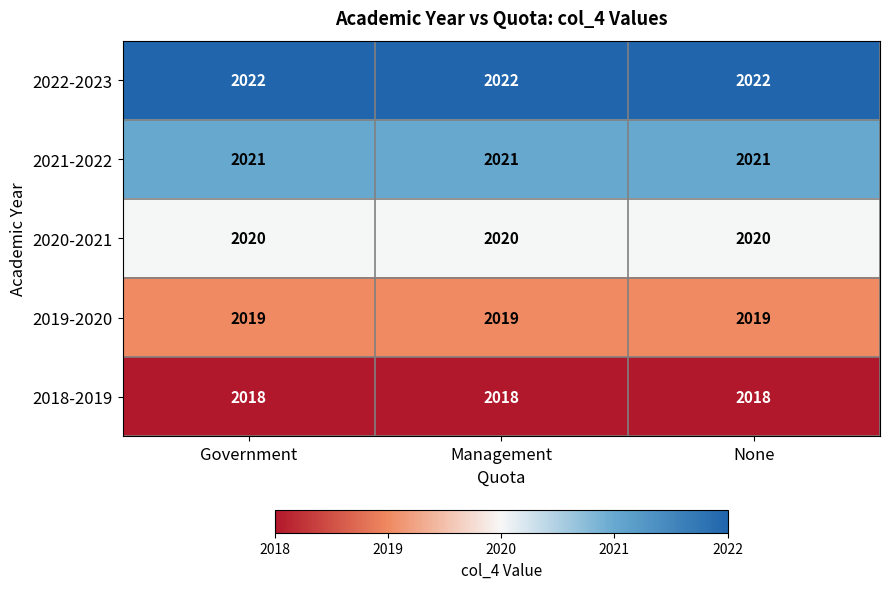

What is the maximum value for 2020-2021?

2020